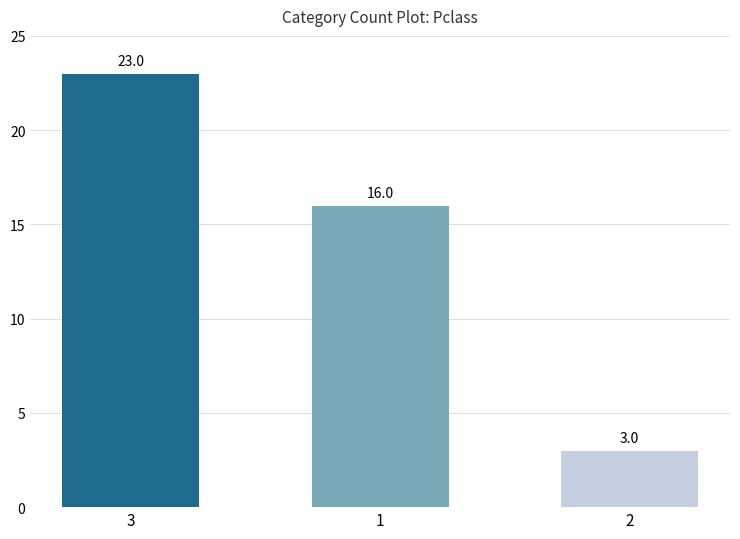

Reading right to left, list all the values displayed in this chart.

2=3	1=16	3=23